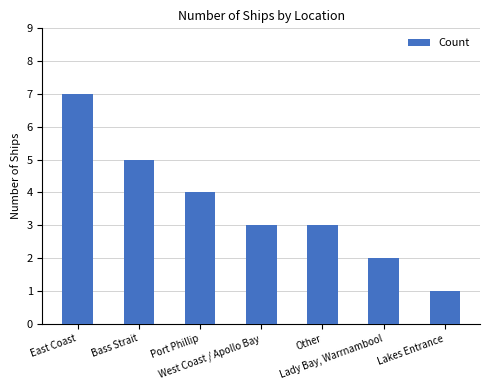

What is the sum of the values at Bass Strait and Port Phillip?

9